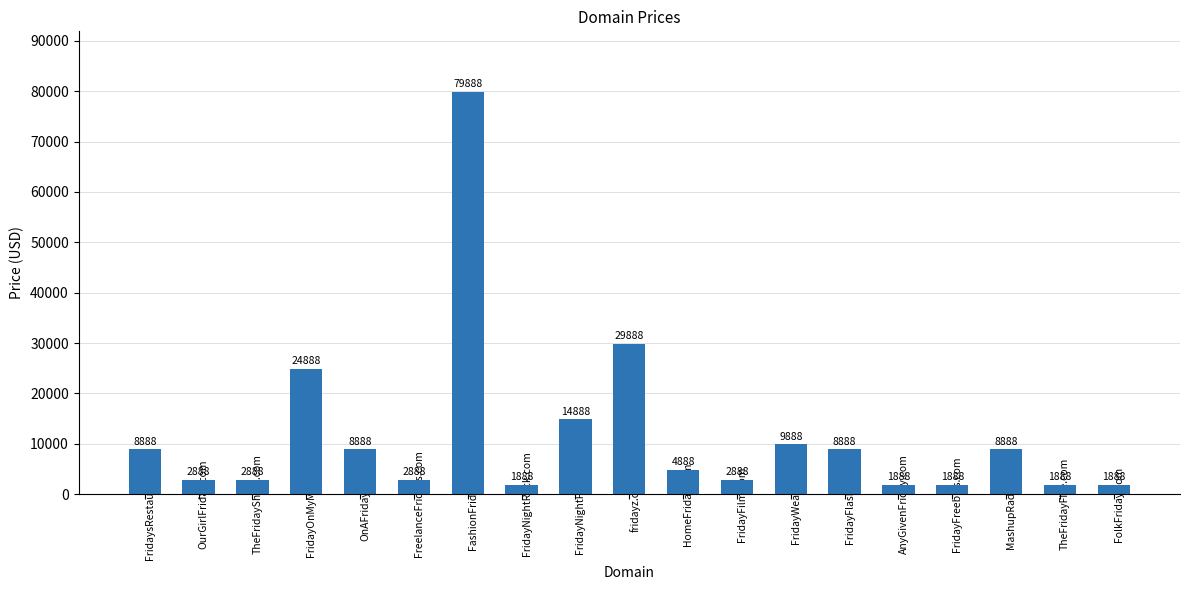

Reading left to right, extract all data points from this chart.

8888	2888	2888	24888	8888	2888	79888	1888	14888	29888	4888	2888	9888	8888	1888	1888	8888	1888	1888